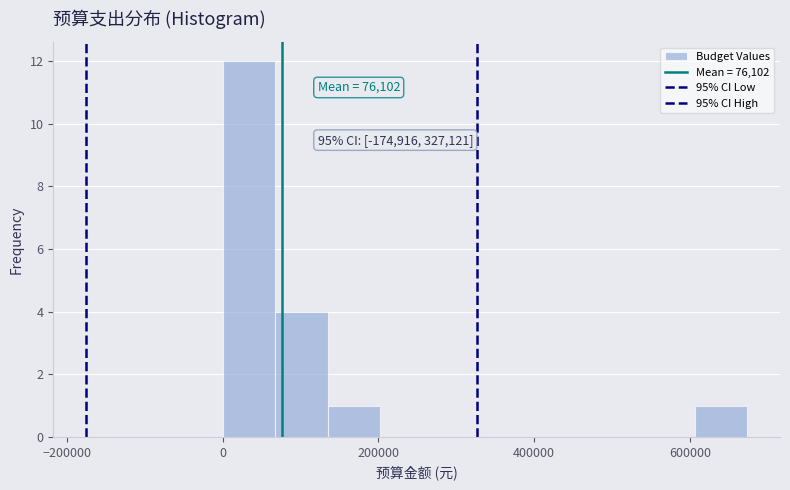

Read against the x-axis, roughly where is the centre of the tallest bar?

40000